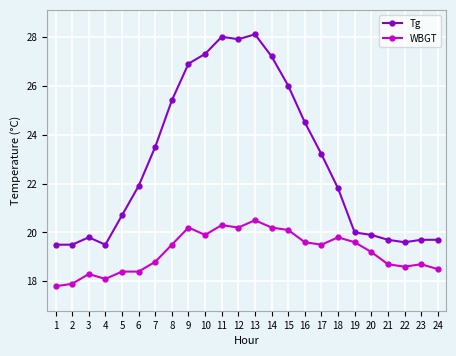

True or false: WBGT has a value of 20.2 at 12.

True